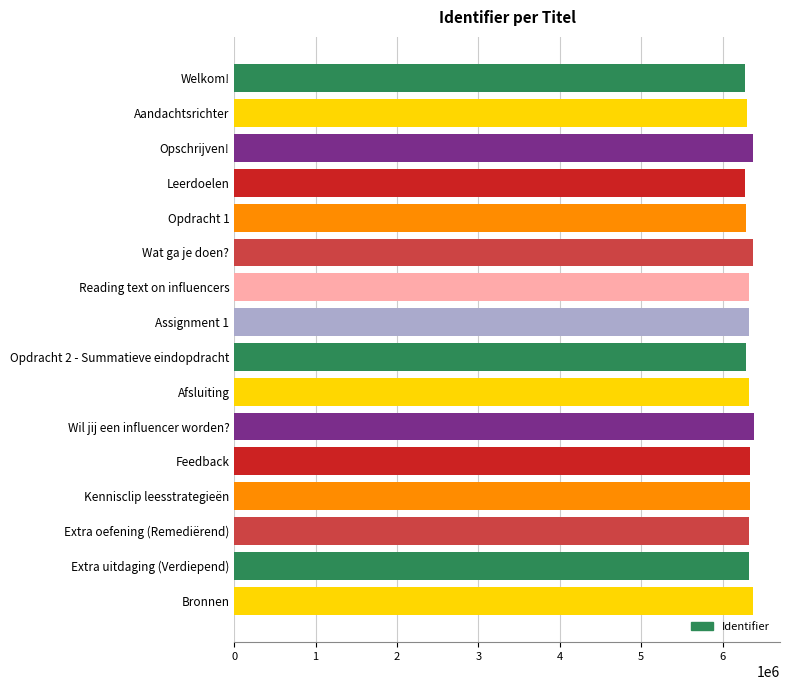

What is the ratio of the value at Aandachtsrichter to the value at Welkom!?

1.0